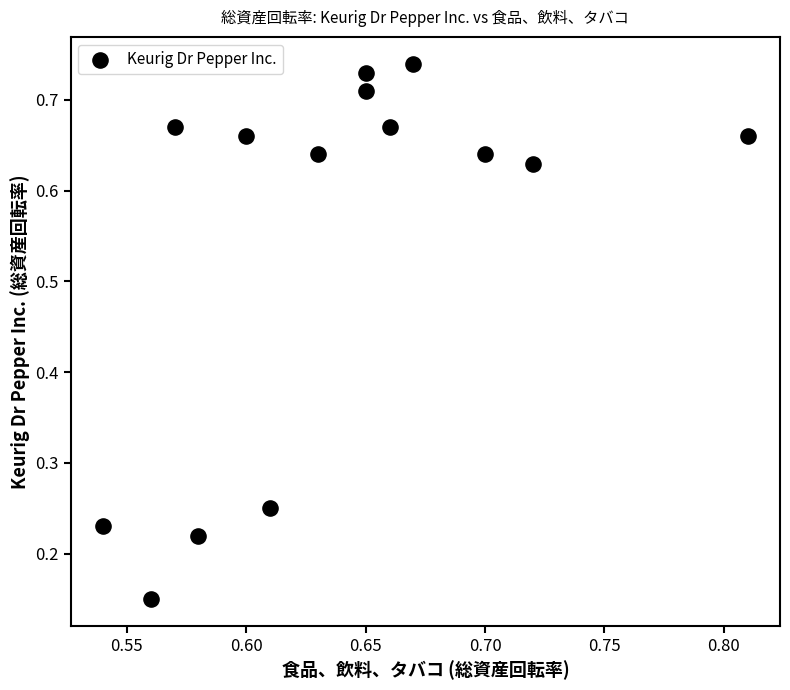

What is the range of X values (max minus min)?

0.3